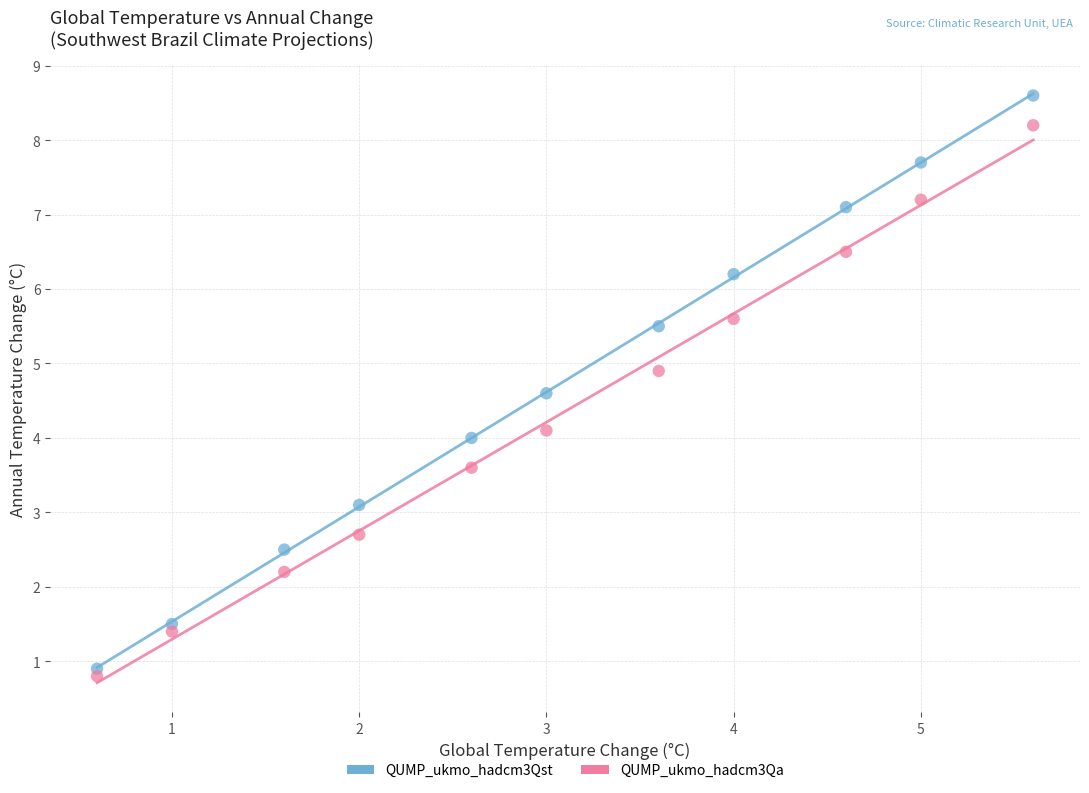

Which series has the largest Y range (max minus min)?

QUMP_ukmo_hadcm3Qst